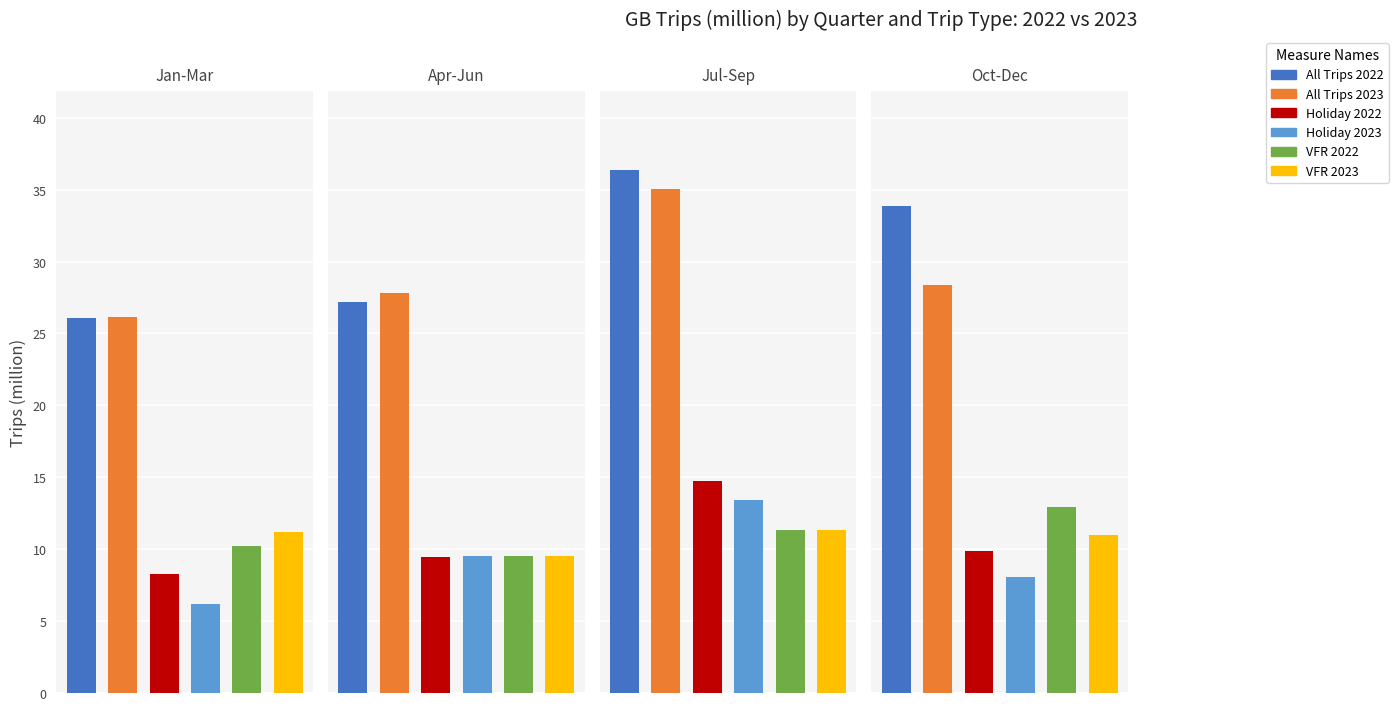

What is the sum of all VFR 2023 values?

43.1